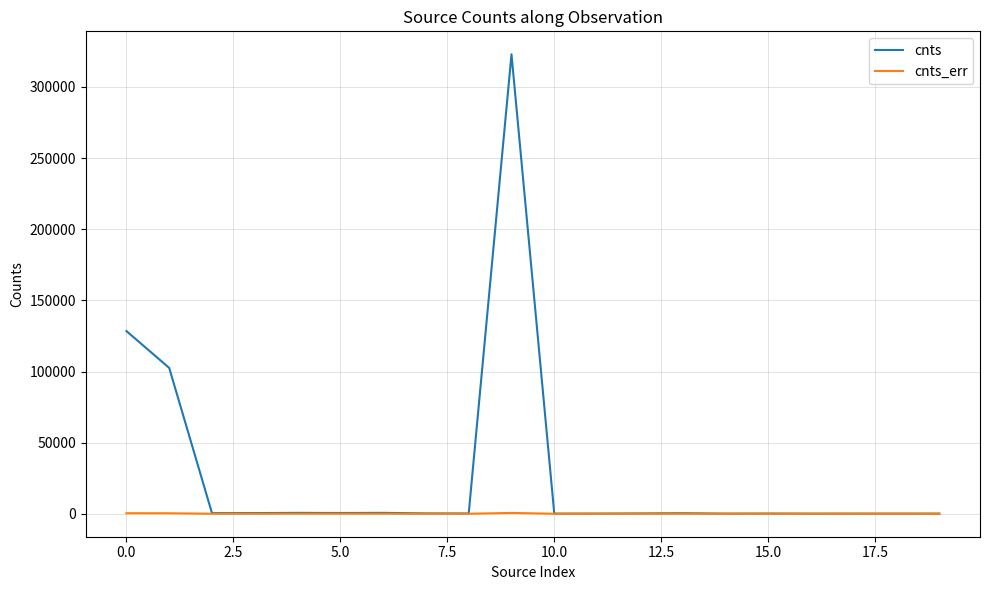

Which series has the largest total across all categories?

cnts